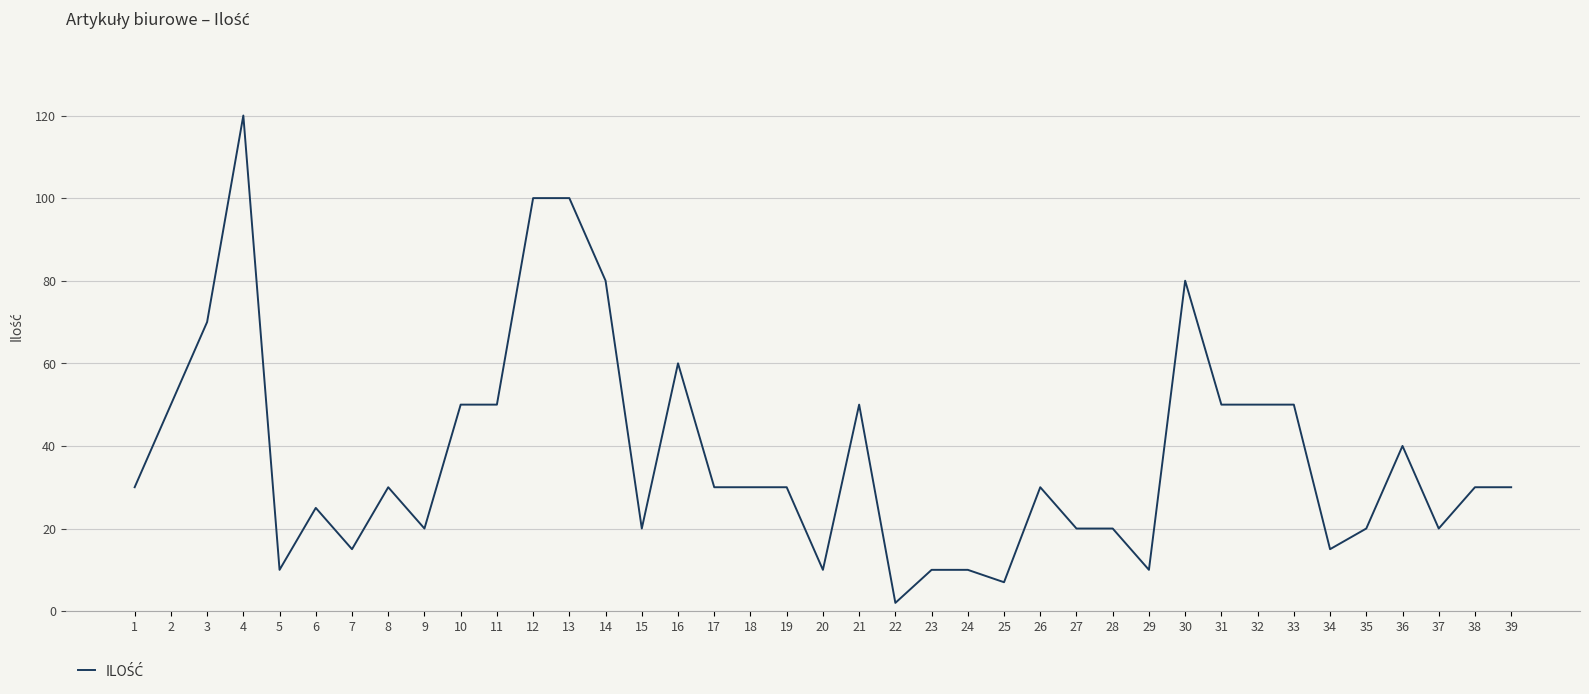

Does the chart display data point markers on the line(s)?

No